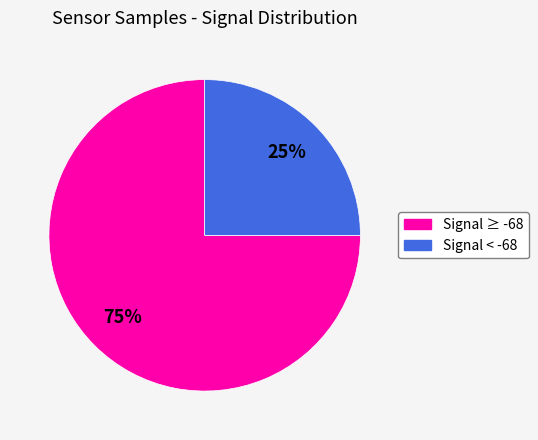

To the nearest percent, what is the average slice percentage?

50%